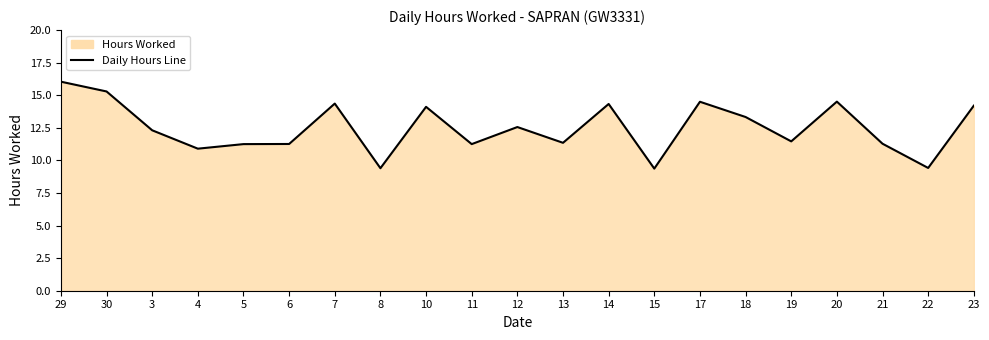

What is the difference between the maximum and minimum values?

6.7